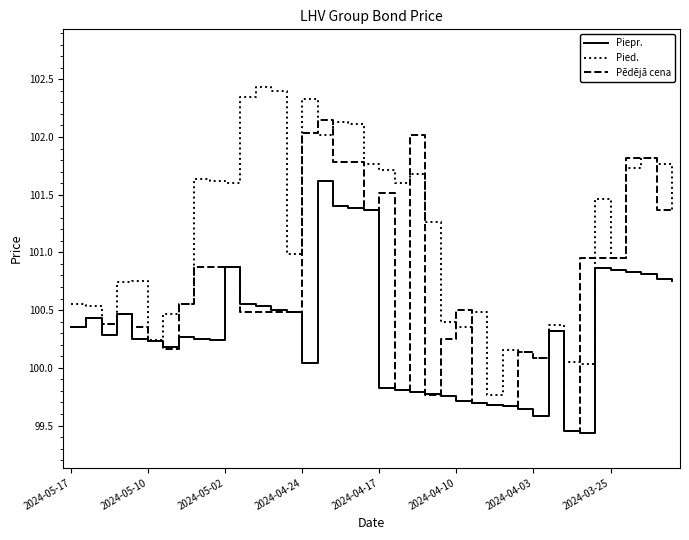

List the series in order of their overall mean, lowest first.

Piepr., Pēdējā cena, Pied.